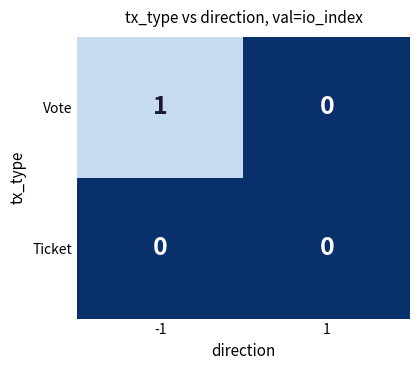

Reading left to right, extract all data points from this chart.

Vote: -1=1	1=0
Ticket: -1=0	1=0